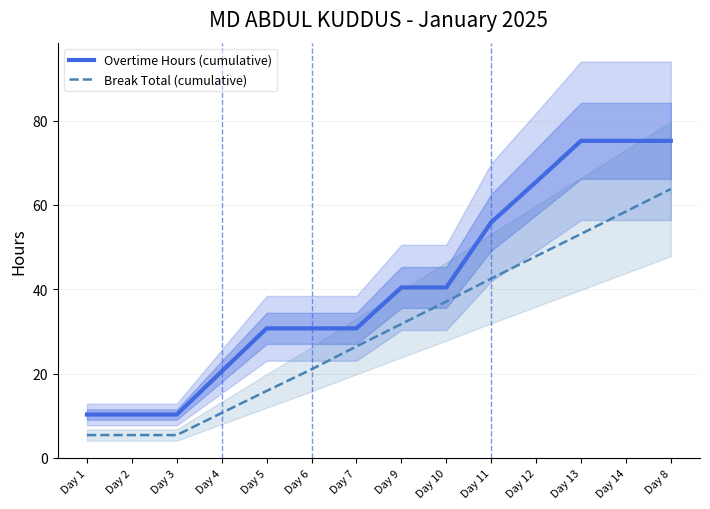

True or false: Break Total (cumulative) and Overtime Hours (cumulative) intersect in this chart.

False